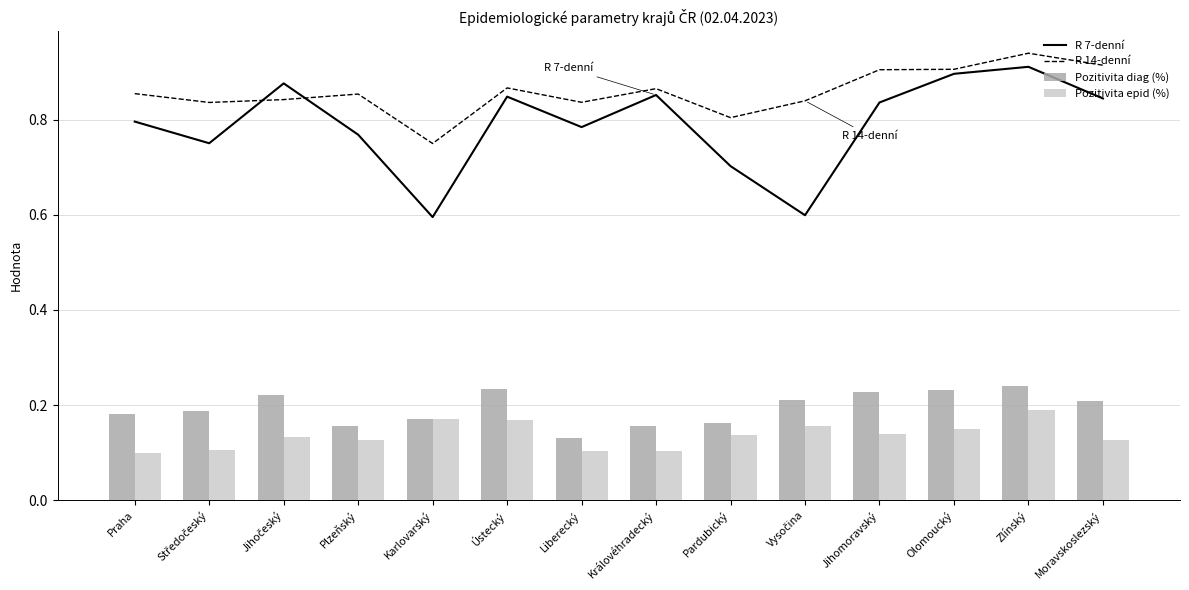

List the series in order of their peak value, lowest first.

Pozitivita epid (%), Pozitivita diag (%), R 7-denní, R 14-denní